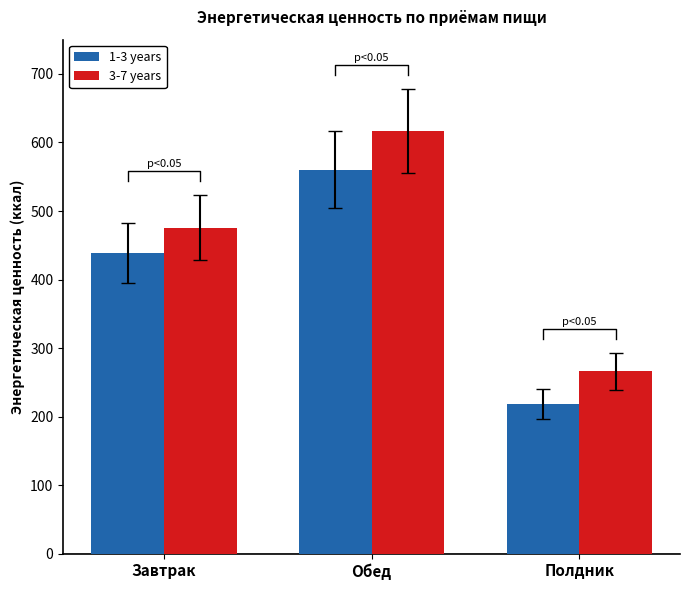

What is the average value of the 1-3 years series?

405.8